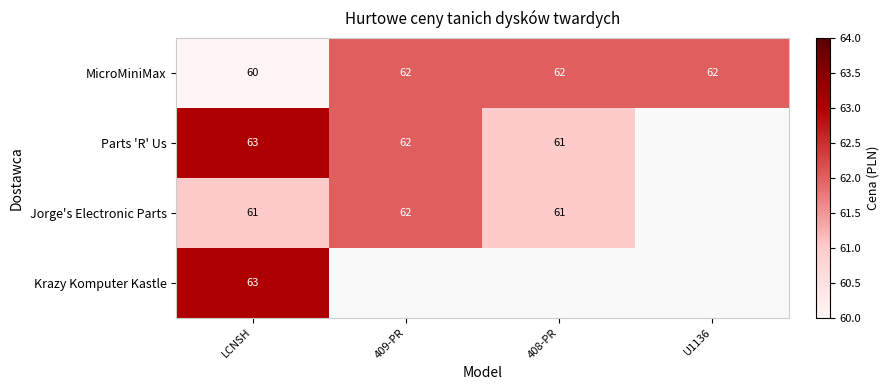

What is the lowest value of the MicroMiniMax series?

60